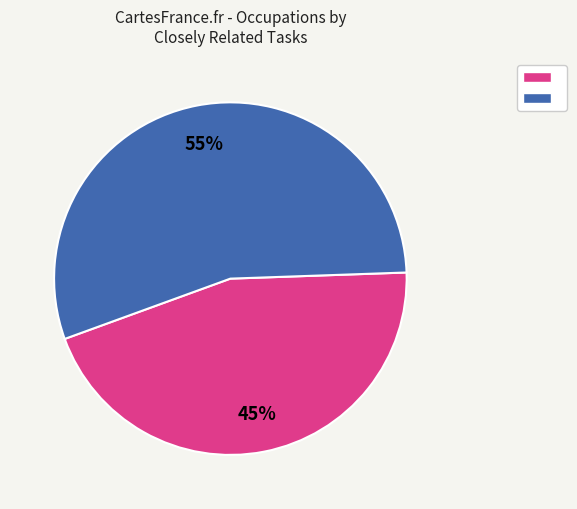

To the nearest percent, what is the difference between the largest and smallest slice percentages?

10%